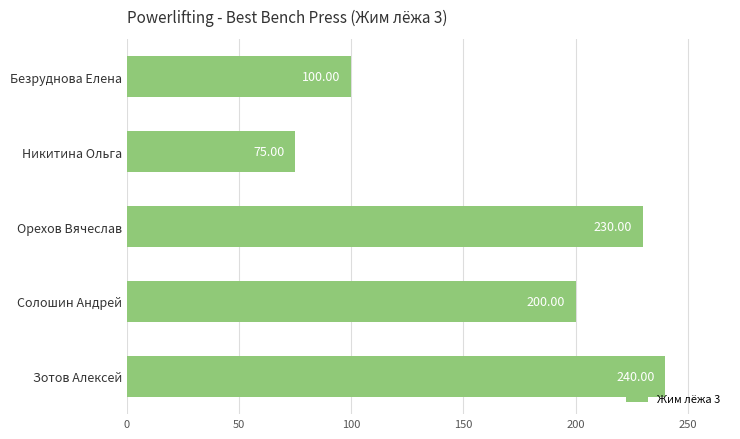

Count the number of data series in this chart.

1